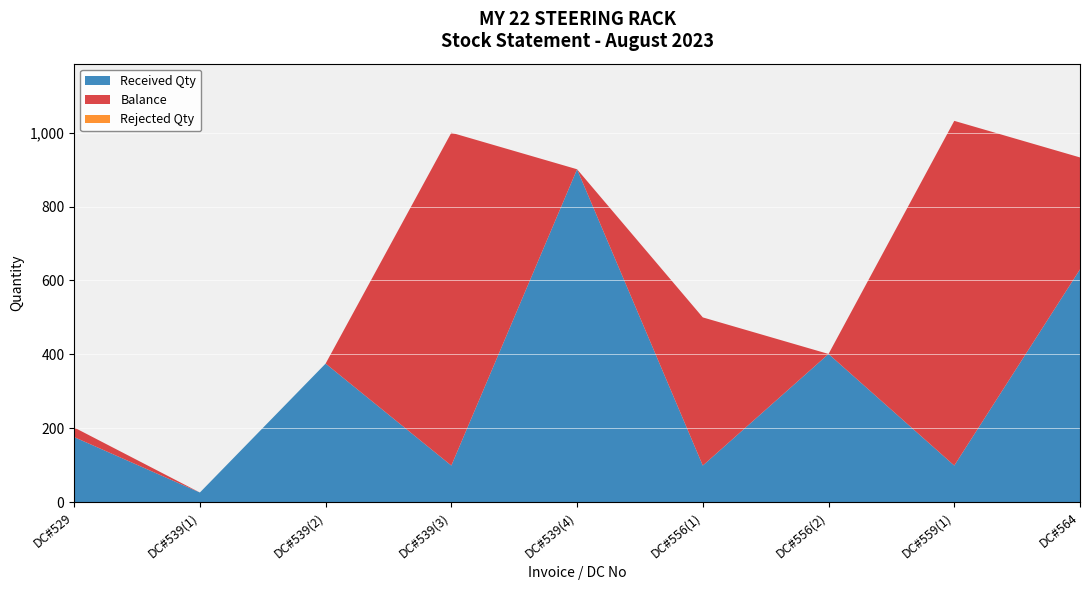

What is the maximum value for Received Qty?

901